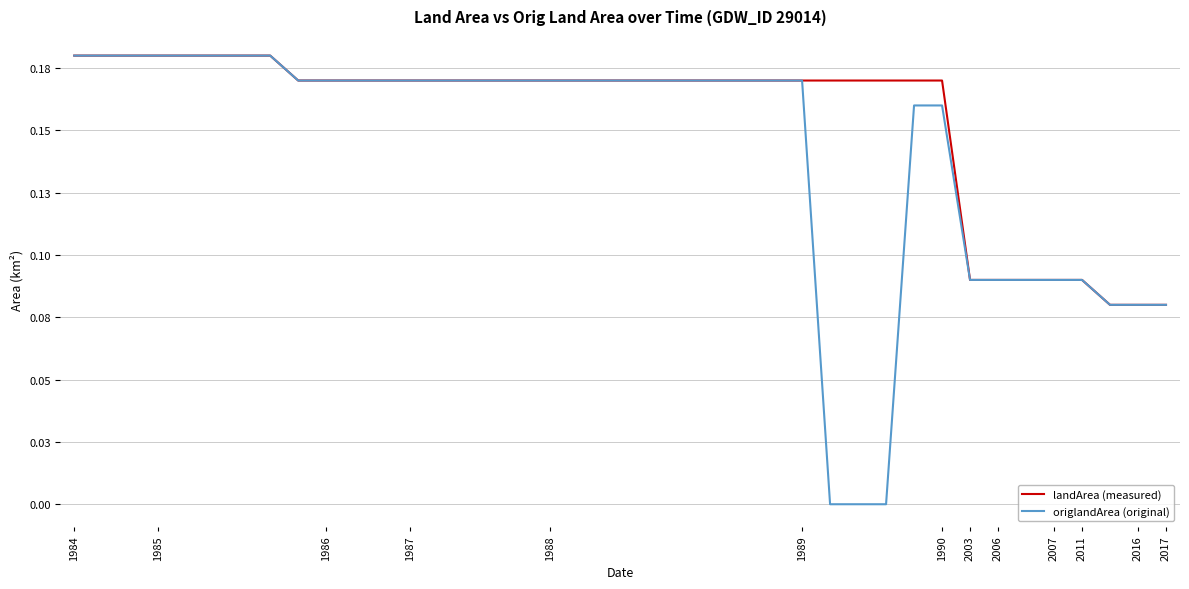

Is this an area chart (filled region under the line)?

No